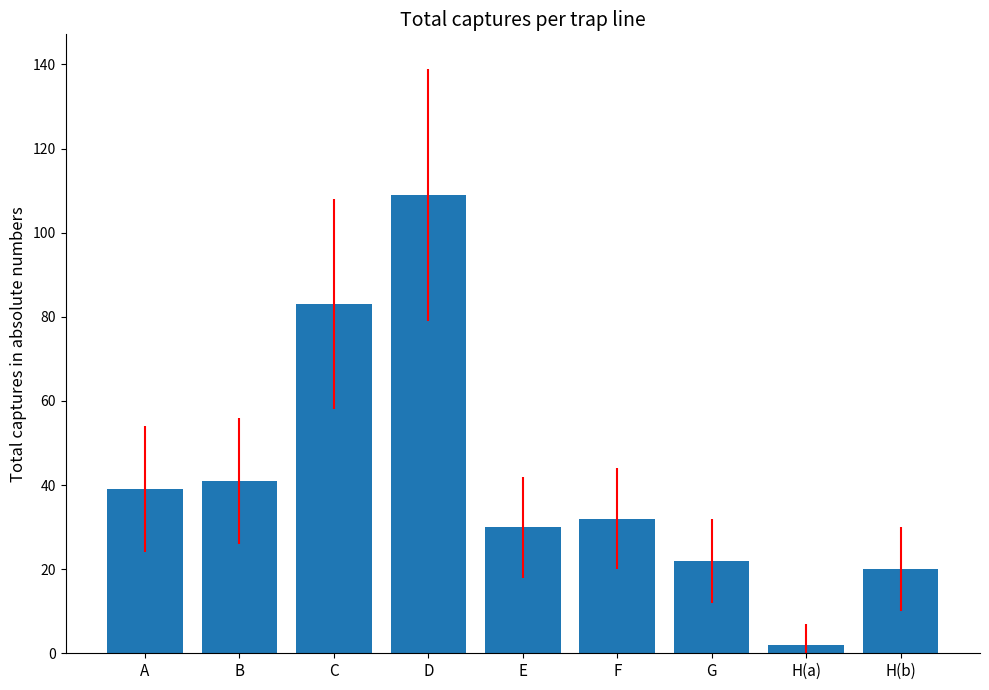

At which category does the chart reach its peak across all series?

D